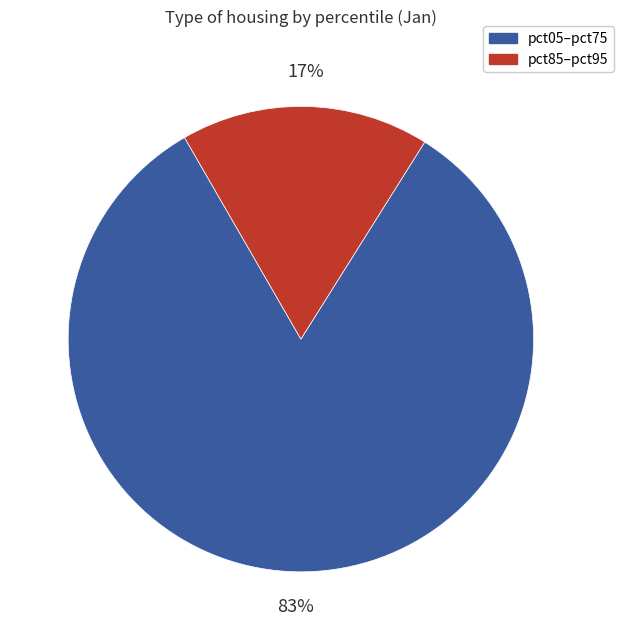

Which has a higher value, pct05–pct75 or pct85–pct95?

pct05–pct75